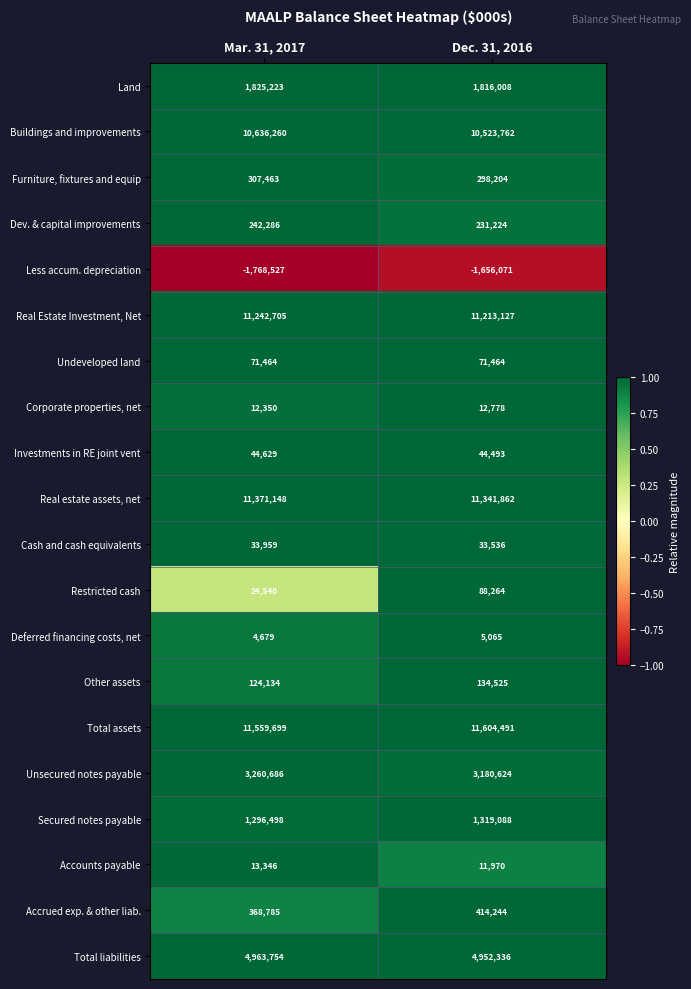

What is the sum of the Accounts payable values at Dec. 31, 2016 and Mar. 31, 2017?

25316